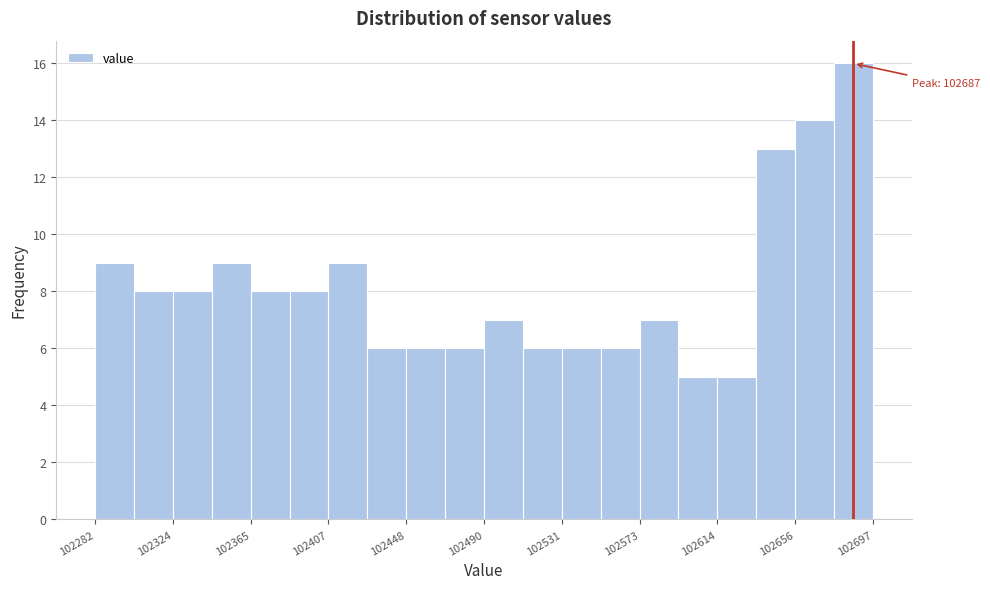

Which range on the x-axis has the tallest bar?

102675 to 102700